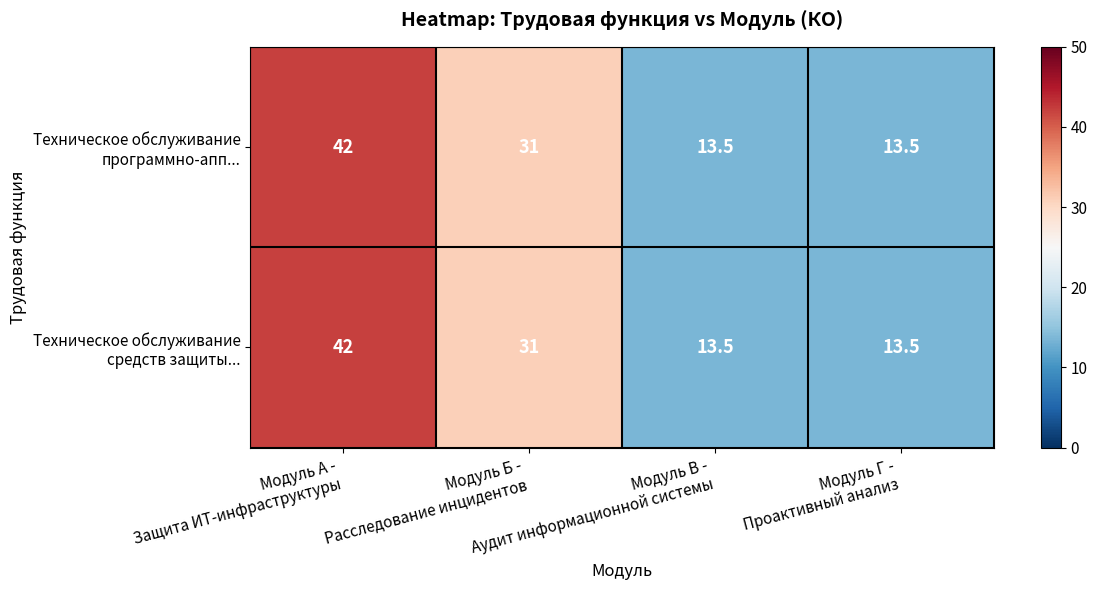

Between Модуль Б - Расследование инцидентов and Модуль В - Аудит информационной системы, which series saw the biggest shift?

Техническое обслуживание программно-апп...